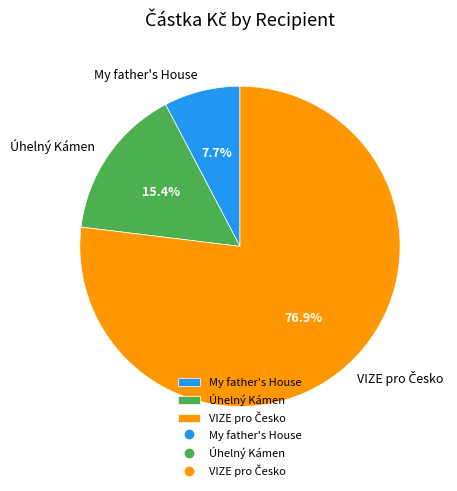

Is it true that My father's House is 8% of the pie?

True